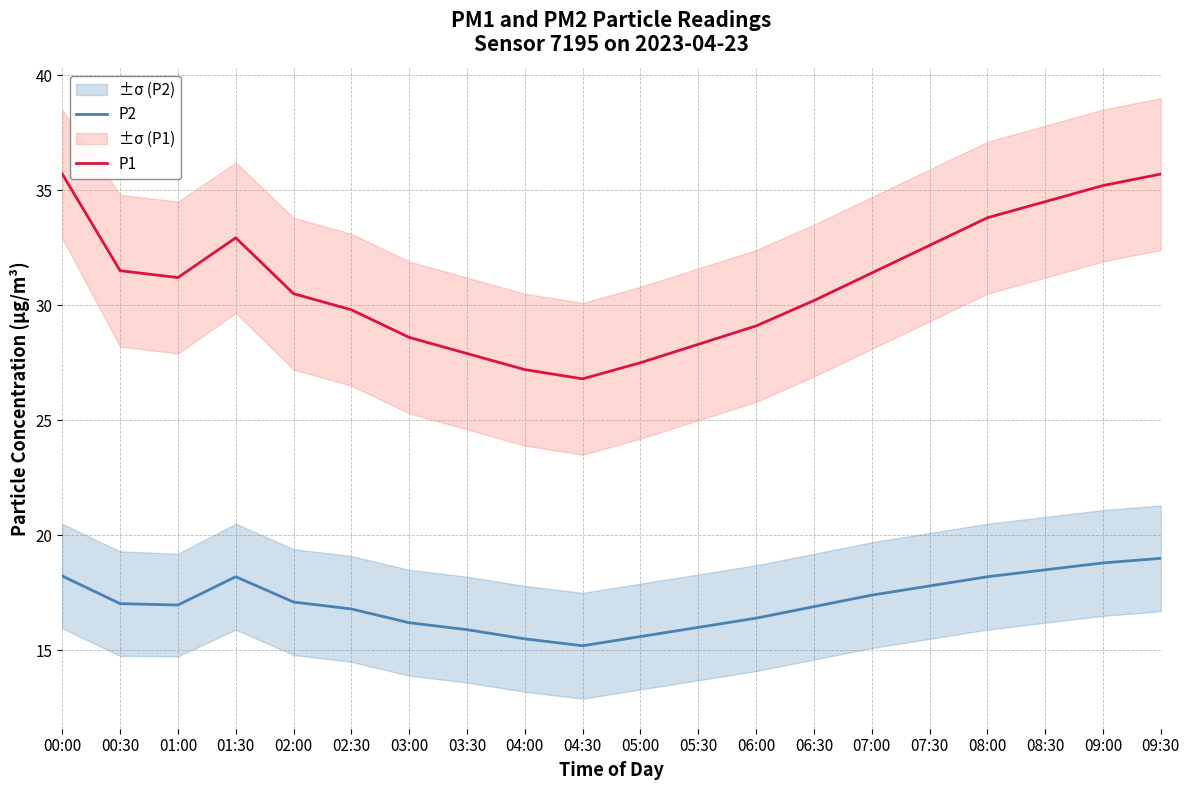

The P2 series shows 6.4 at 05:30. True or false?

False